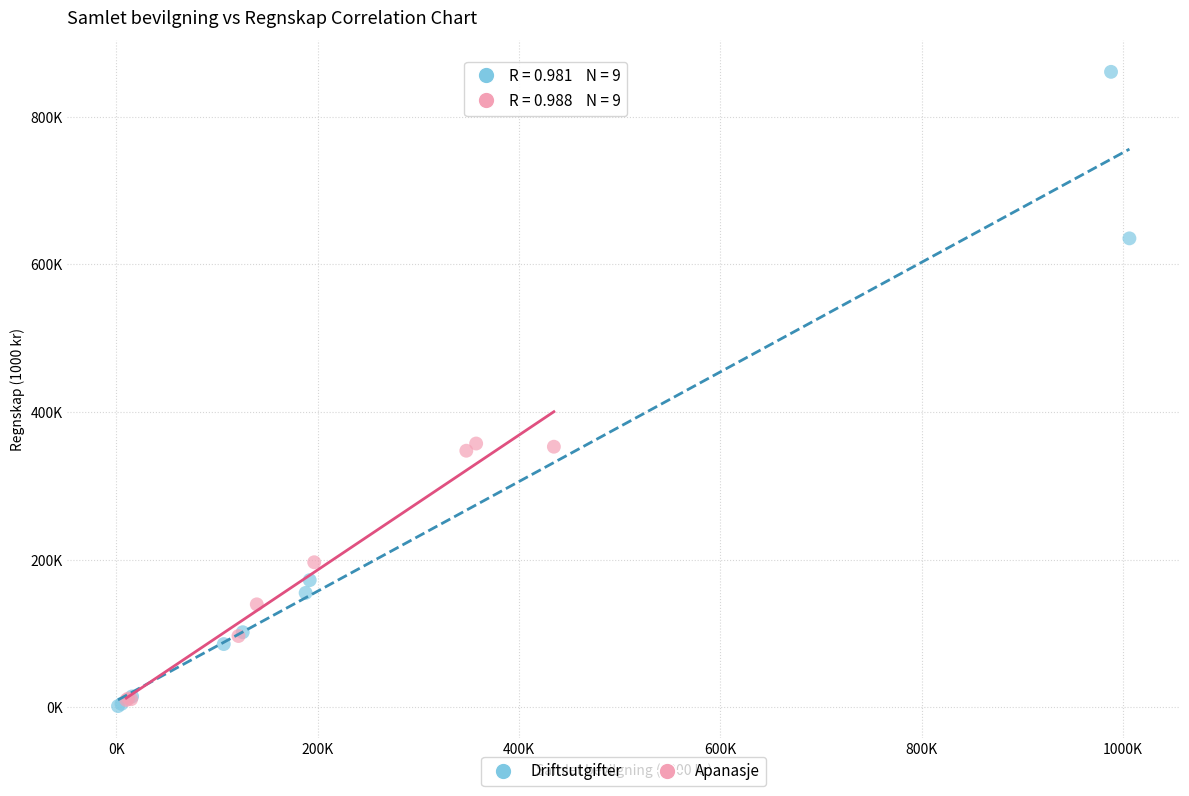

Which series reaches the maximum Y coordinate?

Driftsutgifter